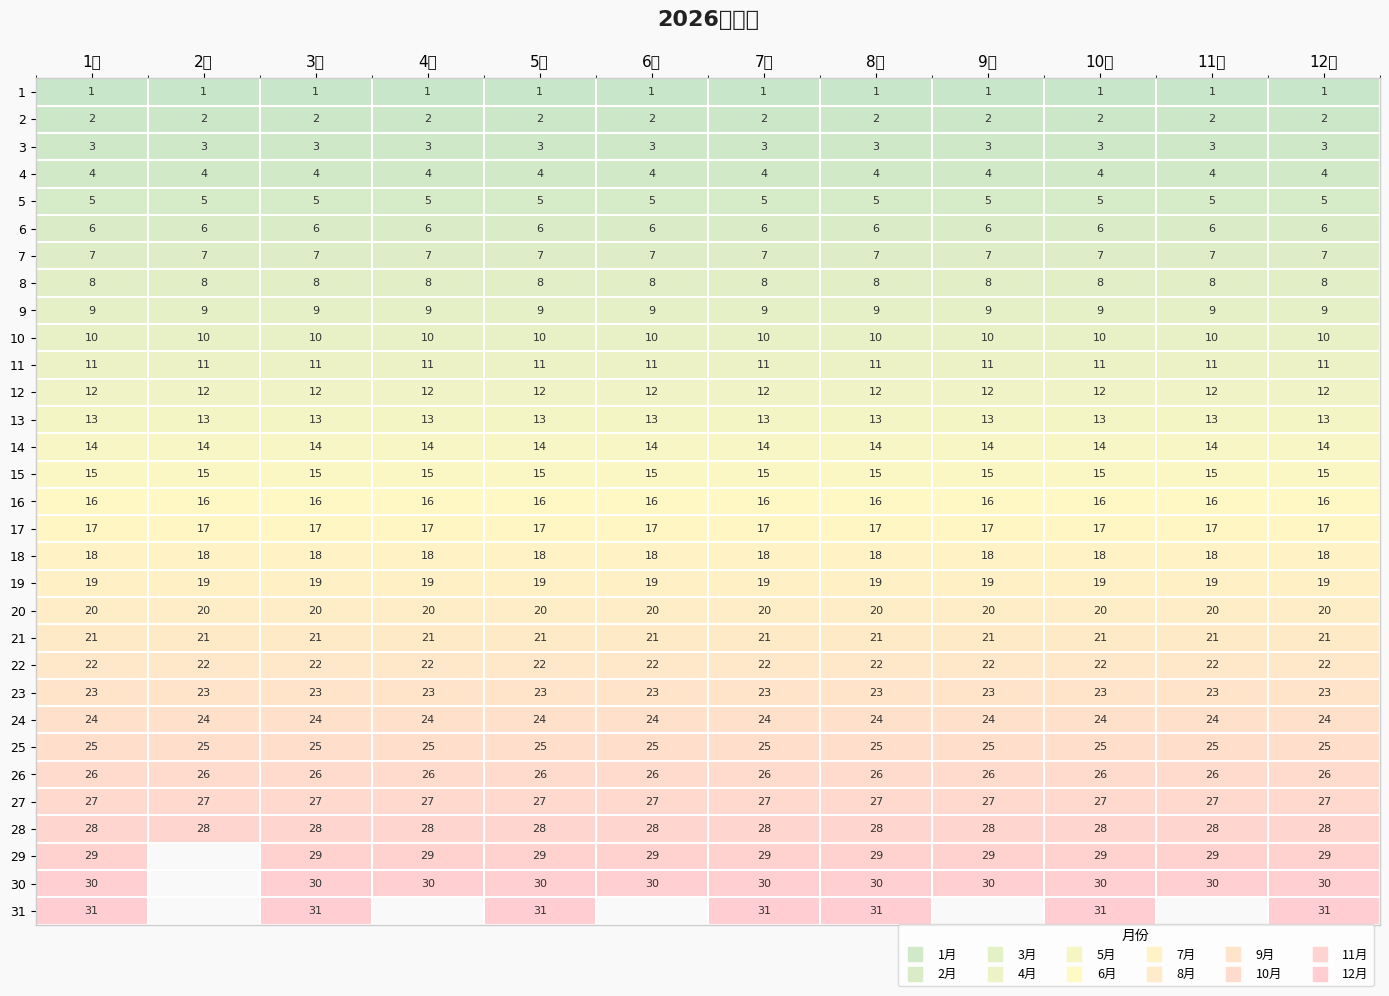

Between 2月 and 8月, which is larger?

2月